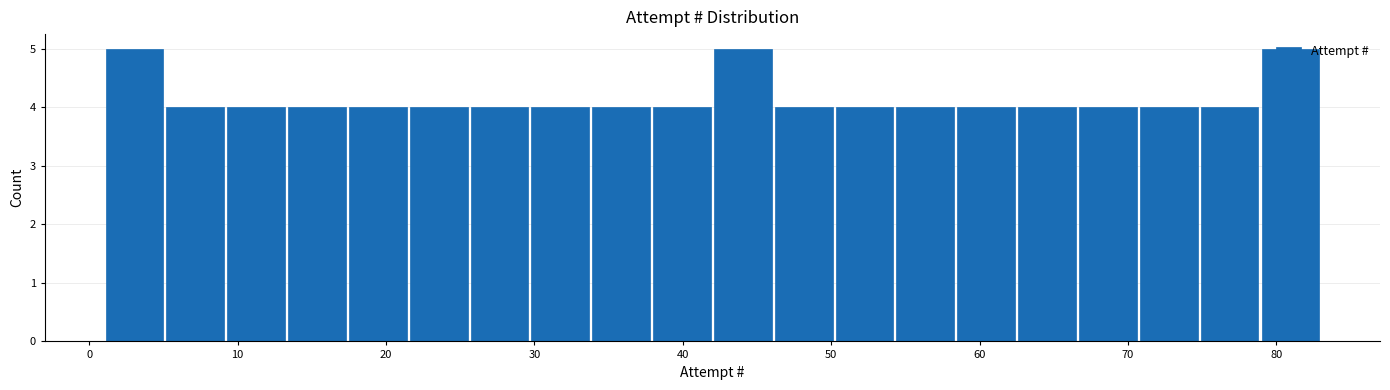

Reading left to right, list every bar in this chart as the range it spans on the x-axis followed by its height. Neither the bar edges nor the heights are printed on the chart, so give them approximately, as read against the axes.

1.0 to 5.1: 5
5.1 to 9.2: 4
9.2 to 13.3: 4
13.3 to 17.4: 4
17.4 to 21.5: 4
21.5 to 25.6: 4
25.6 to 29.7: 4
29.7 to 33.8: 4
33.8 to 37.9: 4
37.9 to 42.0: 4
42.0 to 46.1: 5
46.1 to 50.2: 4
50.2 to 54.3: 4
54.3 to 58.4: 4
58.4 to 62.5: 4
62.5 to 66.6: 4
66.6 to 70.7: 4
70.7 to 74.8: 4
74.8 to 78.9: 4
78.9 to 83.0: 5